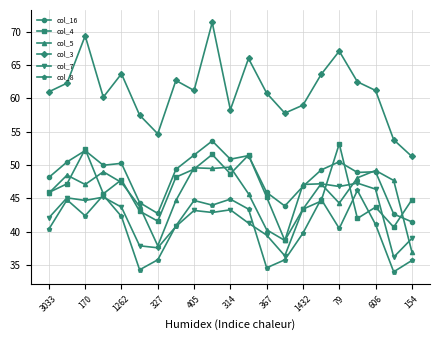

At how many categories does at least one series exceed 51?

21